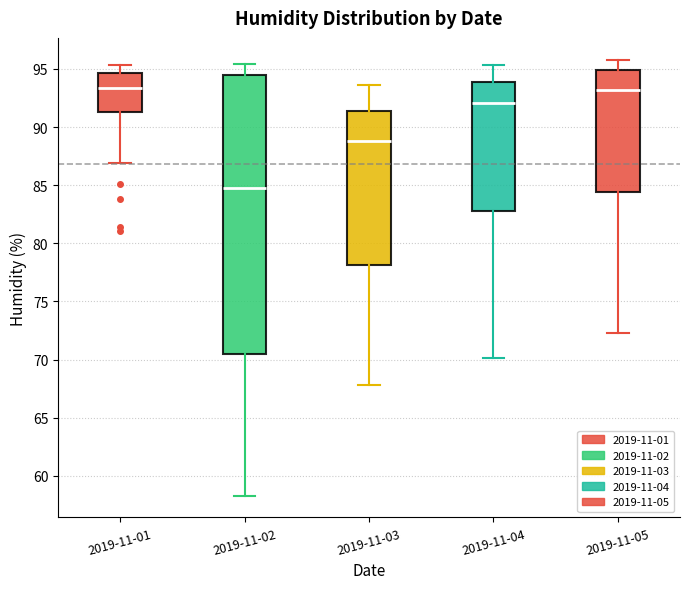

Reading left to right, read every box against the y-axis: the position of its median line, the range the box covers, and the ends of its whiskers. The values are not printed on the chart, so give them approximately, as read against the axis.

2019-11-01: median 93.5, box 91.5 to 94.5, whiskers 87.0 to 95.5
2019-11-02: median 85.0, box 70.5 to 94.5, whiskers 58.5 to 95.5
2019-11-03: median 89.0, box 78.0 to 91.5, whiskers 68.0 to 93.5
2019-11-04: median 92.0, box 83.0 to 94.0, whiskers 70.0 to 95.5
2019-11-05: median 93.0, box 84.5 to 95.0, whiskers 72.5 to 96.0